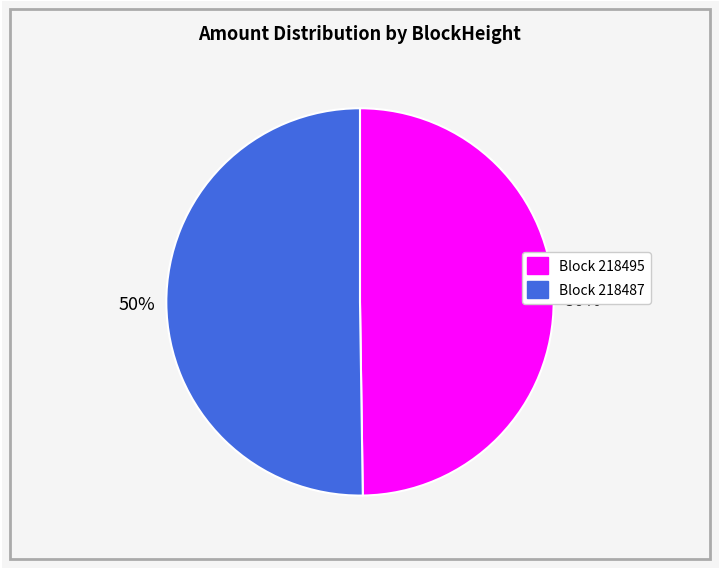

To the nearest percent, what is the average slice percentage?

50%